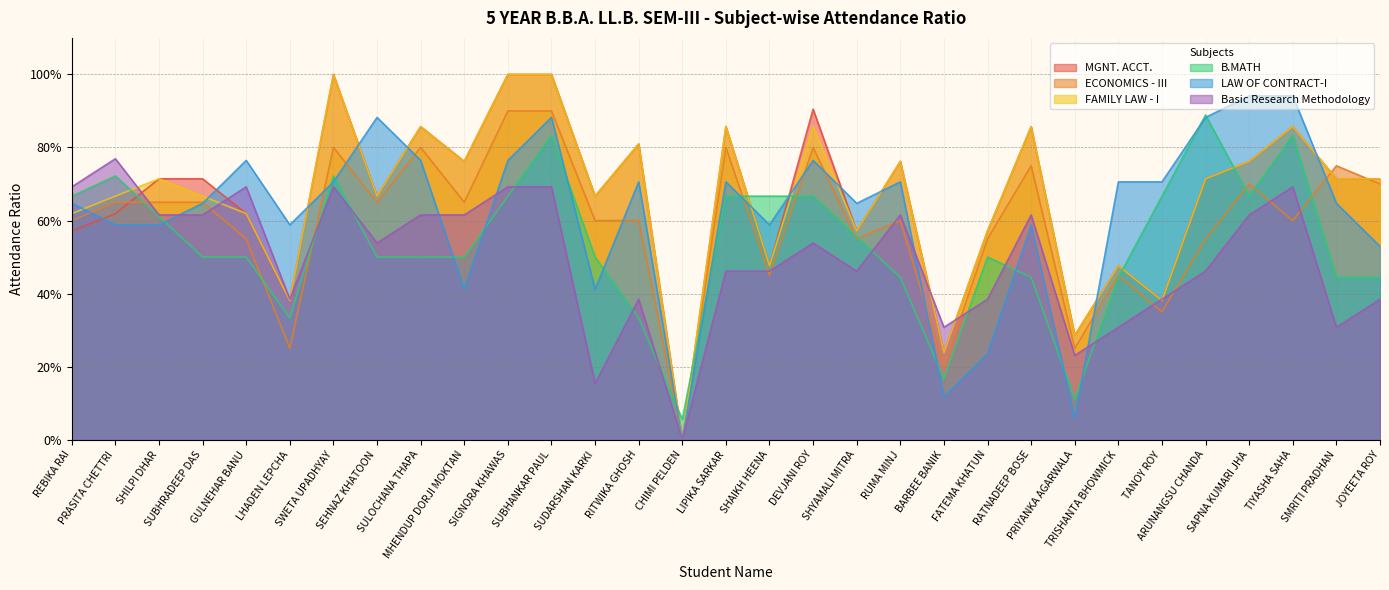

At which category is the sum across all series the highest?

SUBHANKAR PAUL